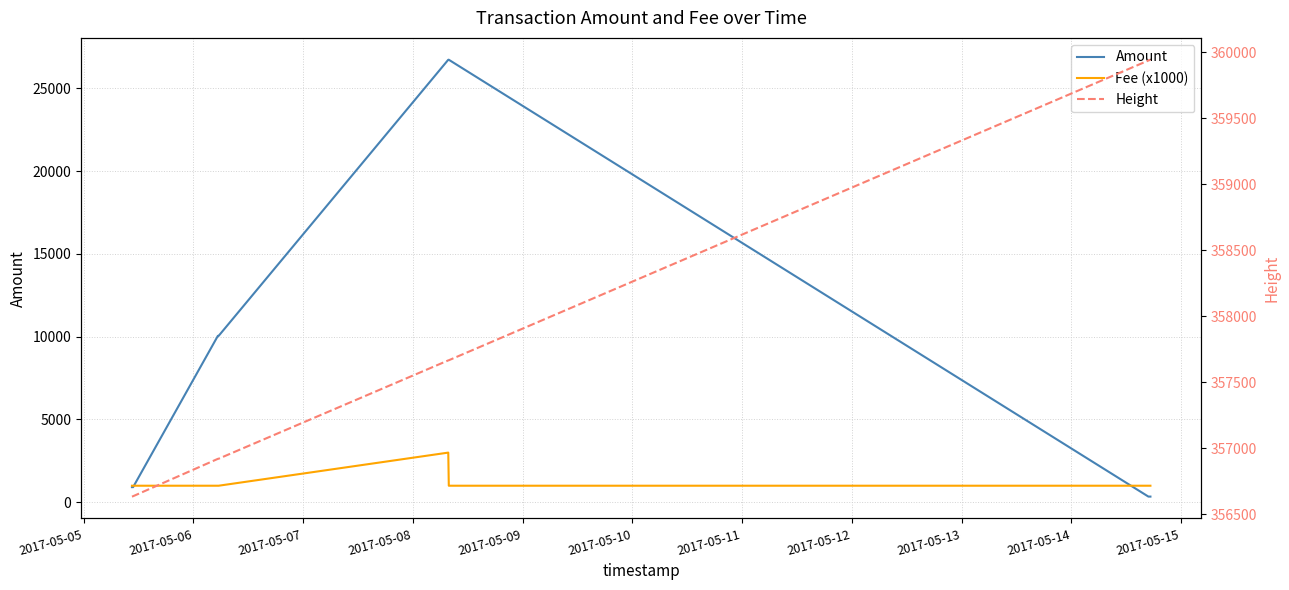

What is the value of the Height point at the 4th from the left?

356921.0